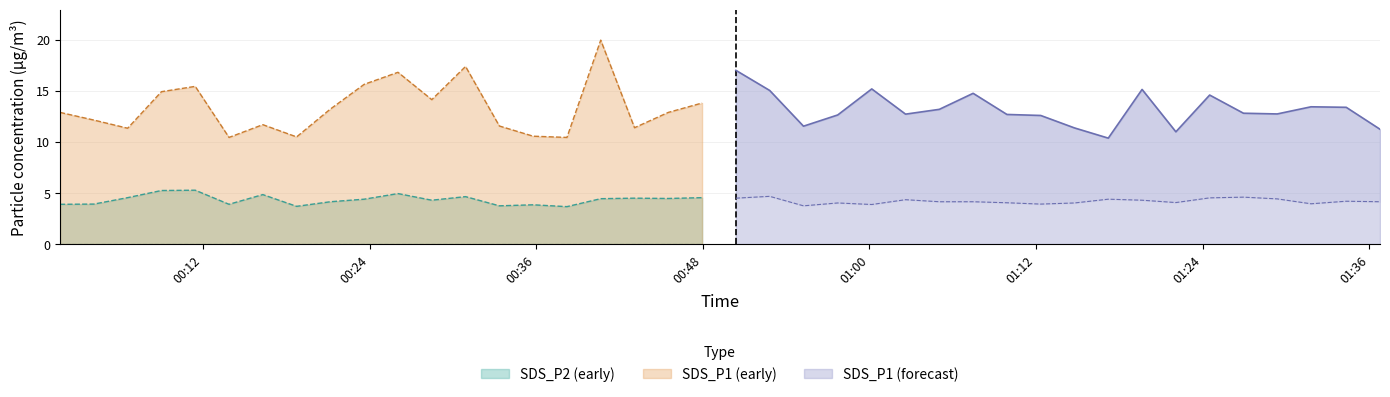

At which label does SDS_P2 first exceed 4?

2024/03/26 00:06:35